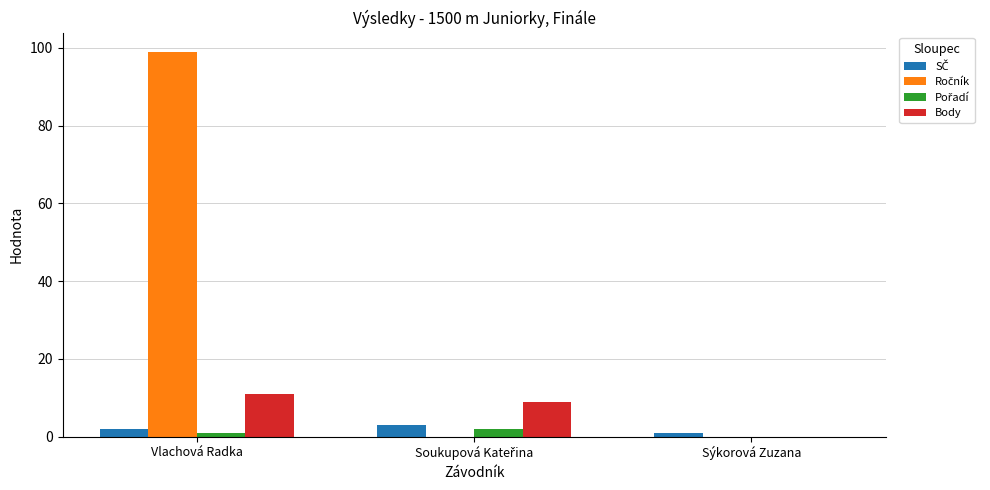

How many data points does each series have?

3